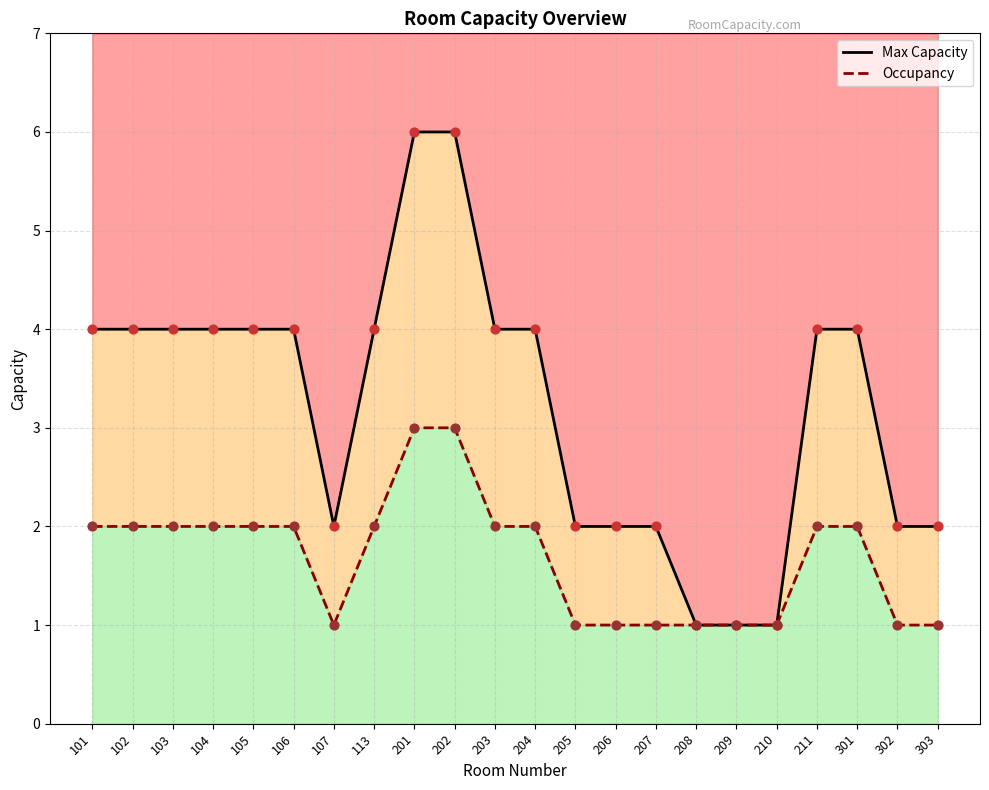

What are all the series names shown in the legend?

Max Capacity, Occupancy